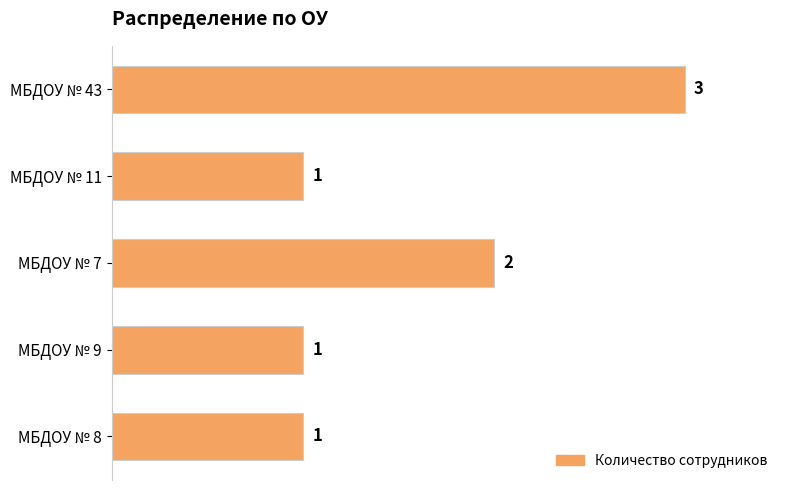

Which has a higher value, МБДОУ № 11 or МБДОУ № 43?

МБДОУ № 43